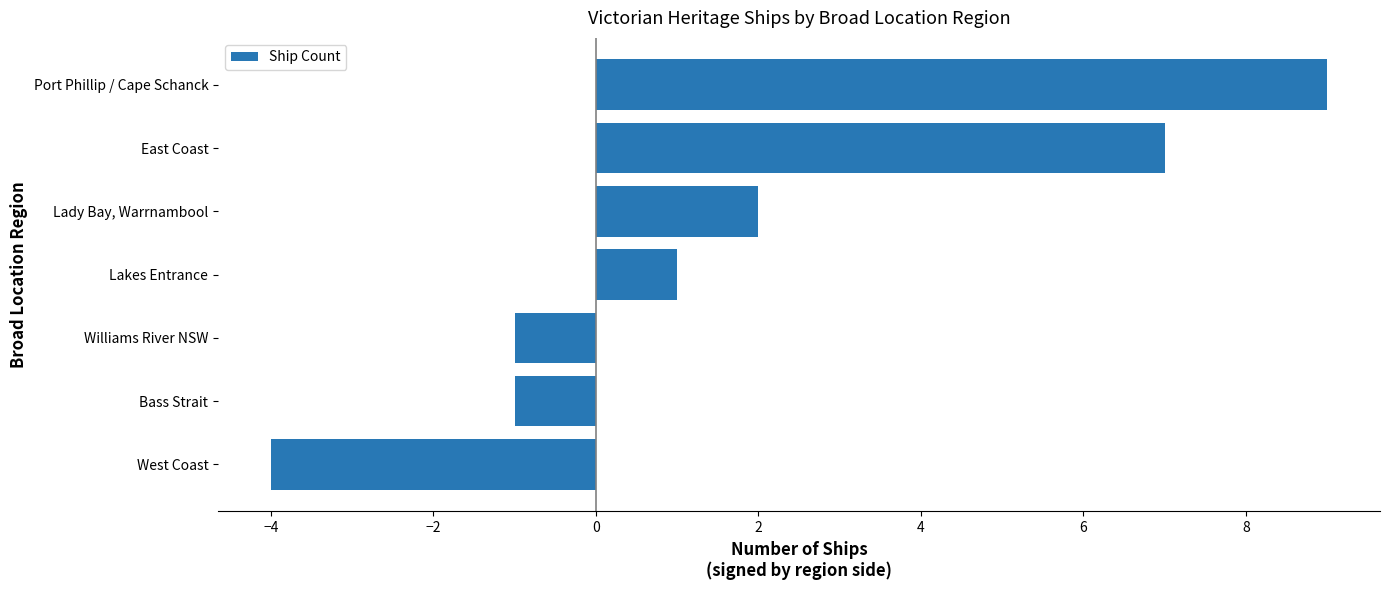

What is the maximum value shown in the chart?

9